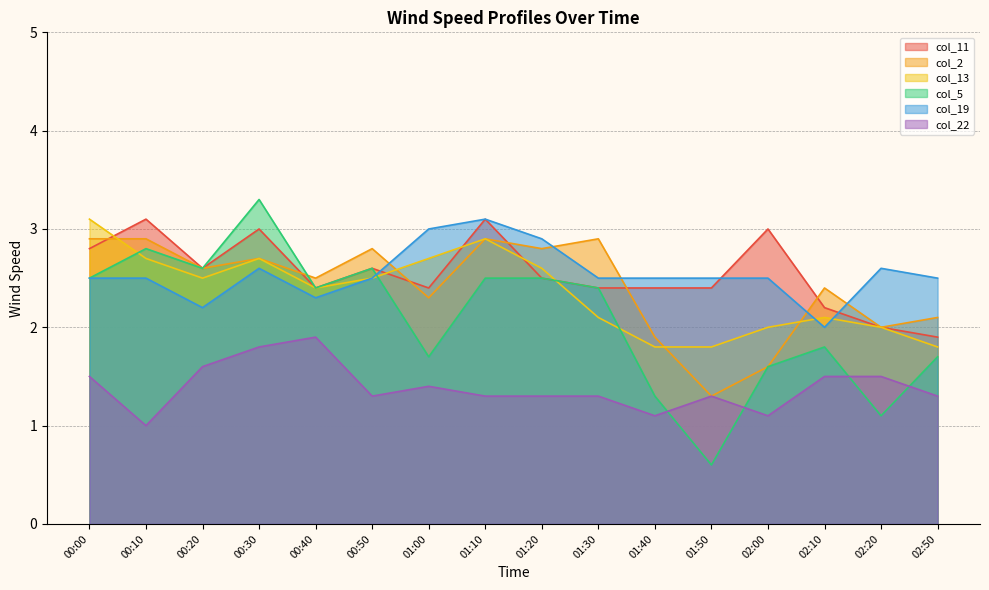

What is the value of the col_13 point at the 6th from the left?

2.5